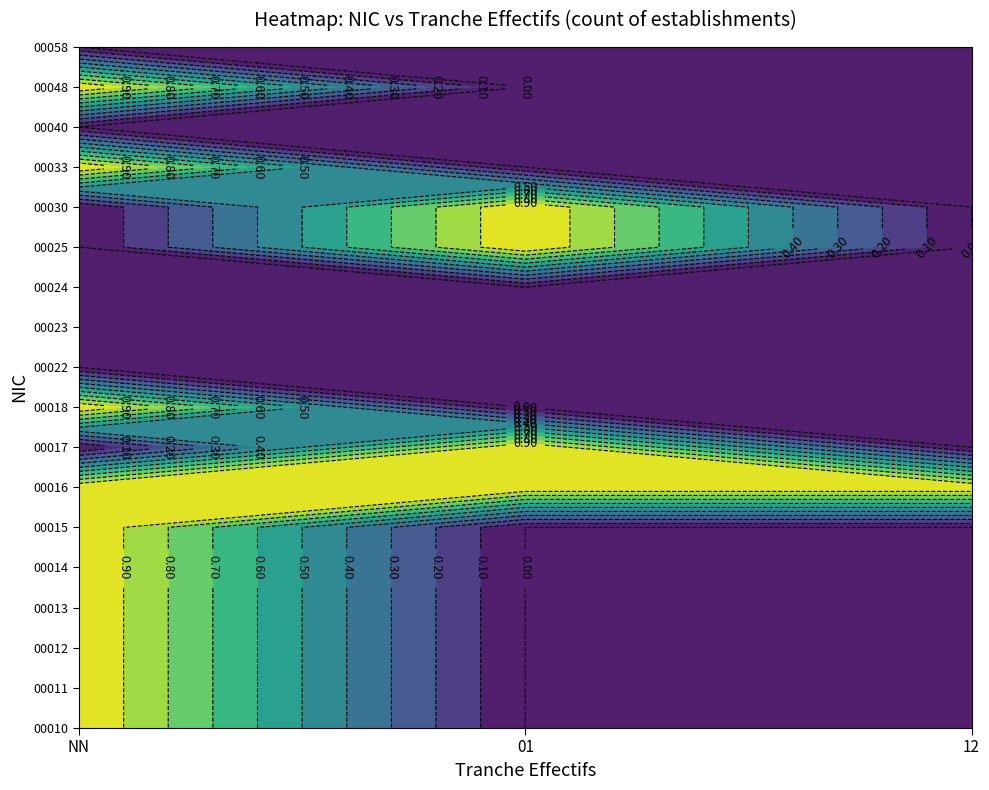

Reading right to left, extract all data points from this chart.

00017: 12=0	01=1	NN=0
00025: 12=0	01=1	NN=0
00033: 12=0	01=0	NN=1
00040: 12=0	01=0	NN=0
00048: 12=0	01=0	NN=1
00058: 12=0	01=0	NN=0
00010: 12=0	01=0	NN=1
00011: 12=0	01=0	NN=1
00012: 12=0	01=0	NN=1
00013: 12=0	01=0	NN=1
00014: 12=0	01=0	NN=1
00015: 12=0	01=0	NN=1
00016: 12=1	01=1	NN=1
00018: 12=0	01=0	NN=1
00022: 12=0	01=0	NN=0
00023: 12=0	01=0	NN=0
00024: 12=0	01=0	NN=0
00030: 12=0	01=1	NN=0